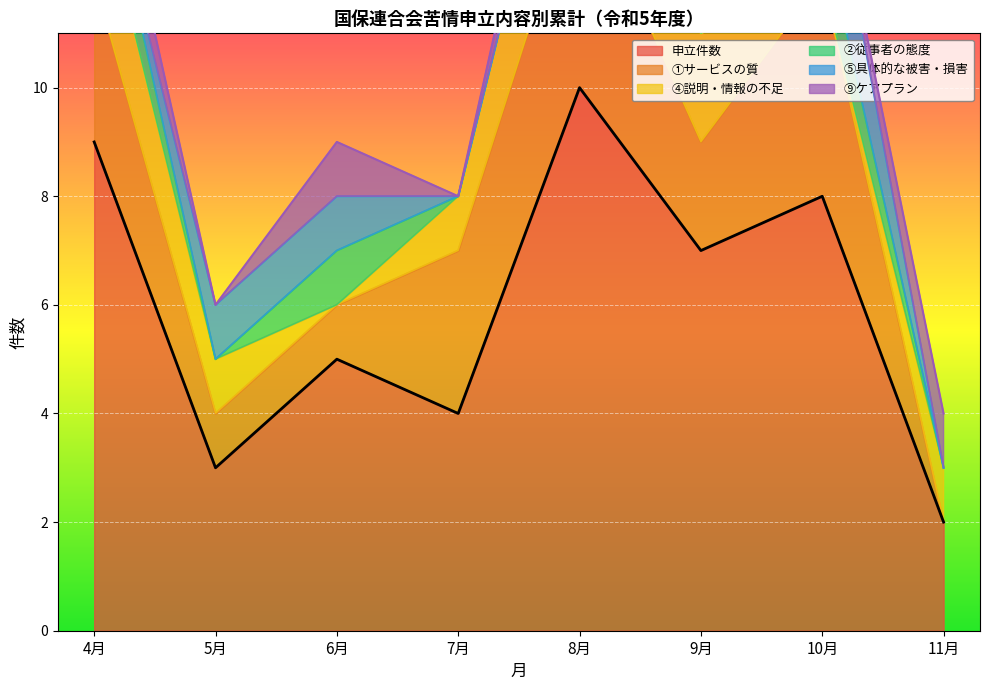

What is the difference between the second highest and second lowest values in the ②従事者の態度 series?

1